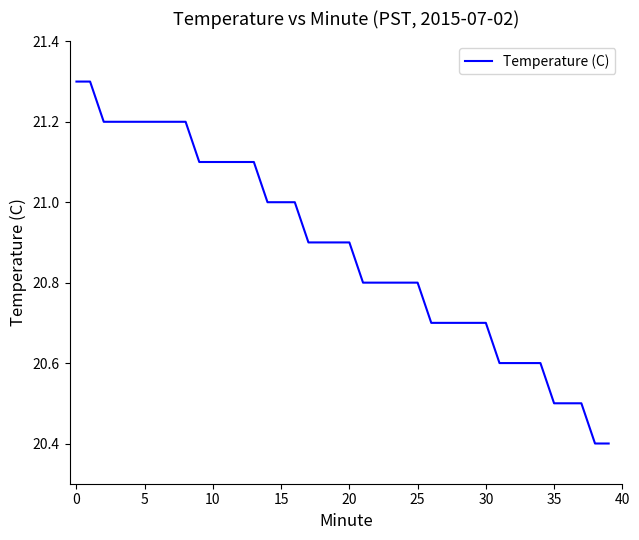

What is the greatest value displayed?

21.3